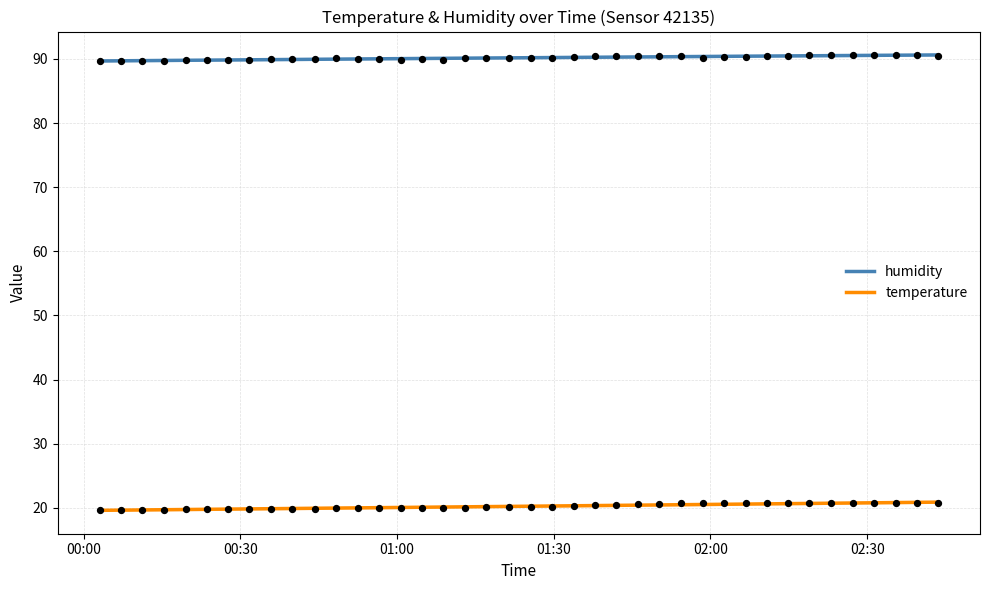

Is the value of temperature at 01:04 greater than the value of humidity at 00:15?

No